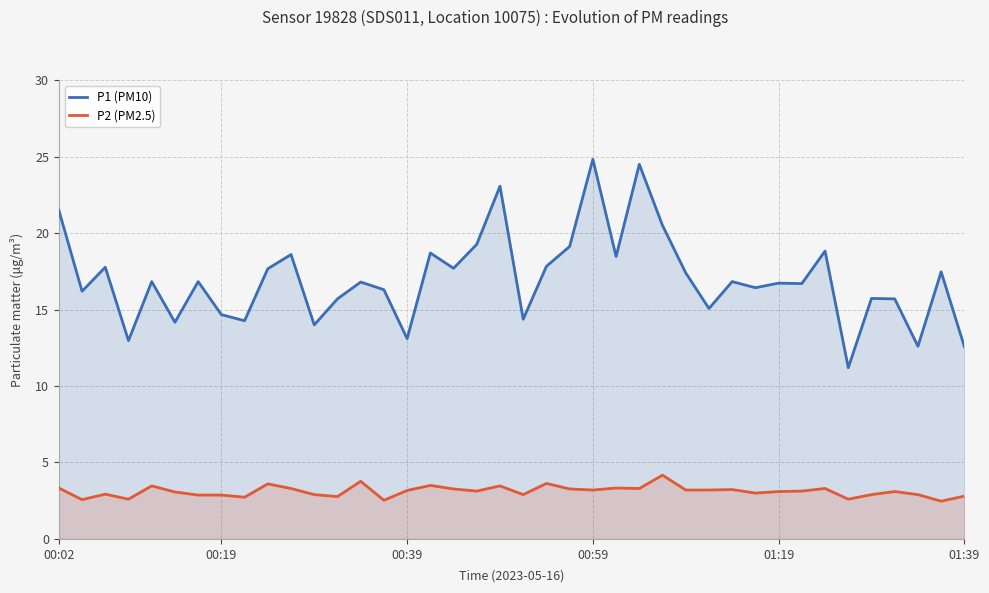

What is the average value of the P2 (PM2.5) series?

3.1